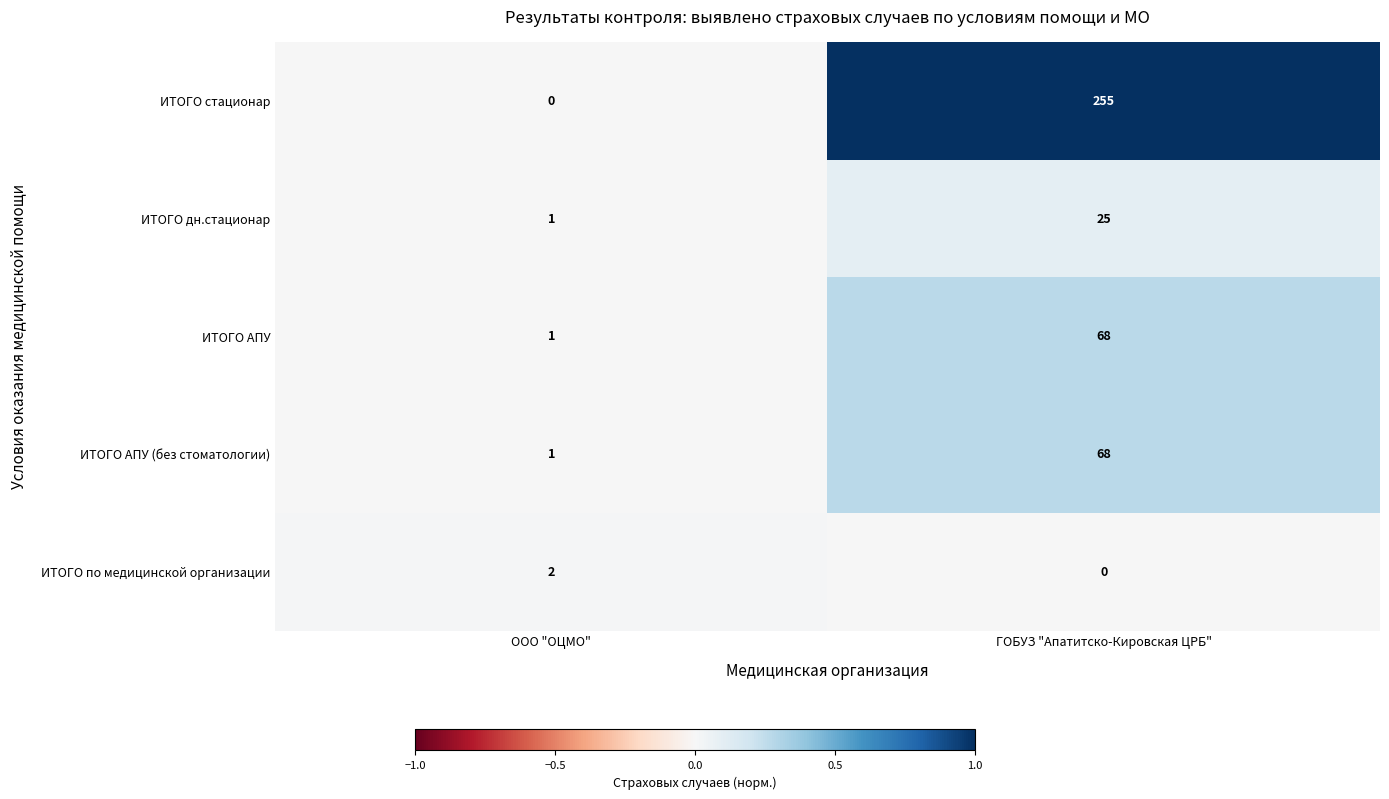

The value of ИТОГО по медицинской организации at ООО "ОЦМО" is 3. True or false?

False